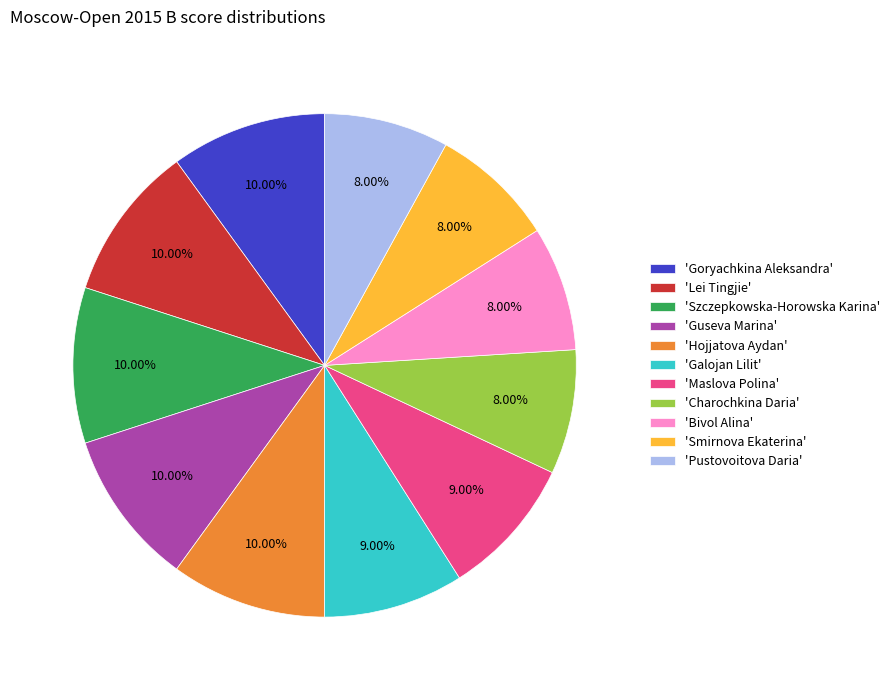

Is there any slice that represents more than half of the pie?

No